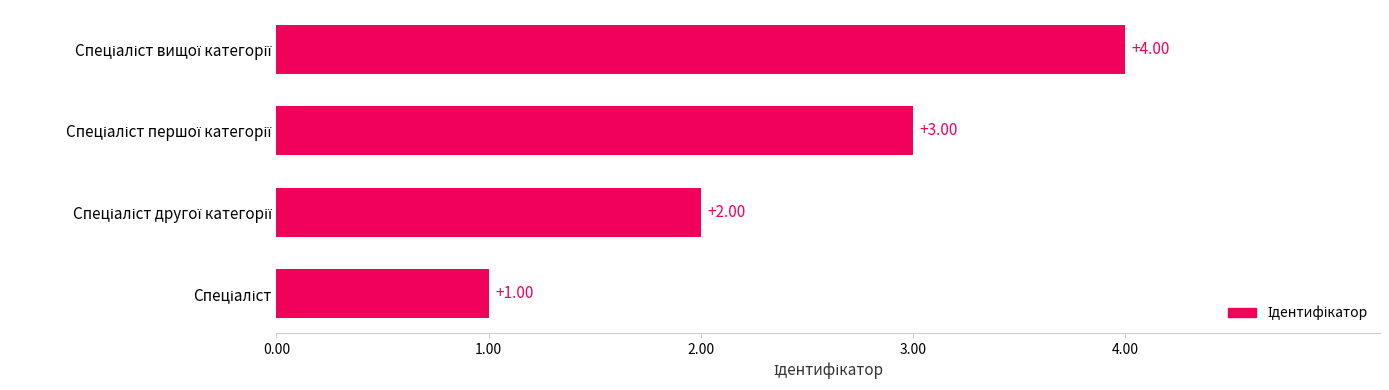

How many values are below 3?

2